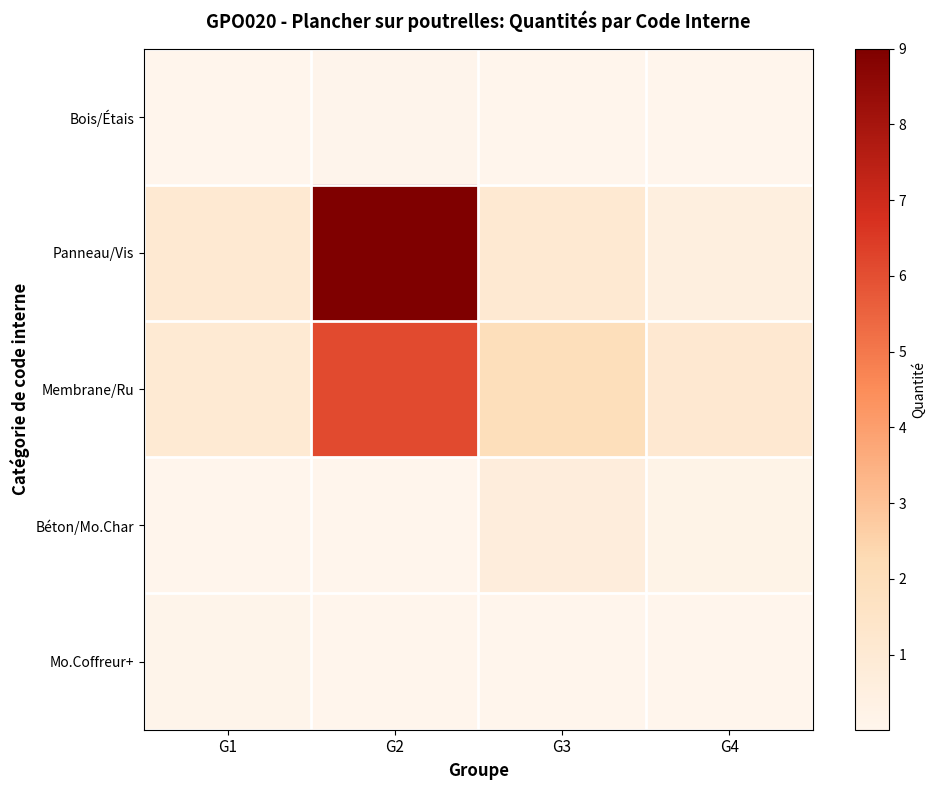

Which series has the largest total across all categories?

Panneau/Vis